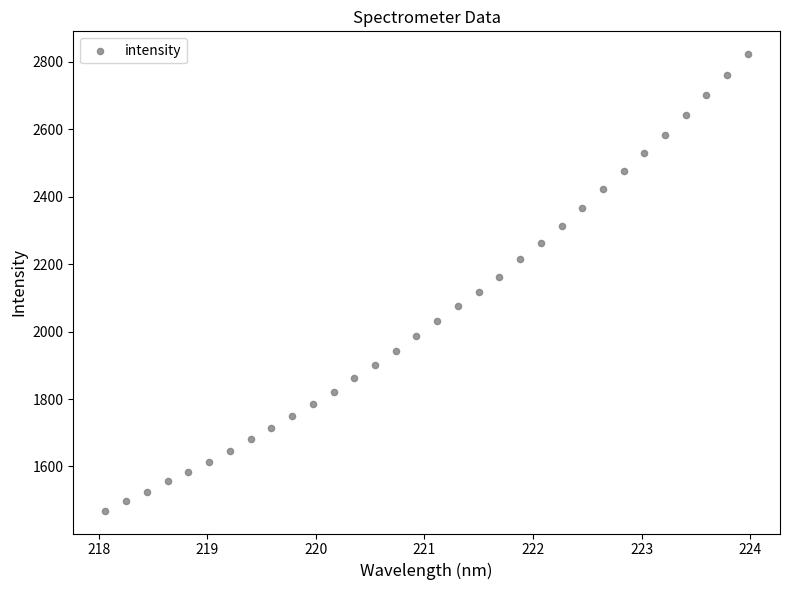

What is the range of X values (max minus min)?

5.9